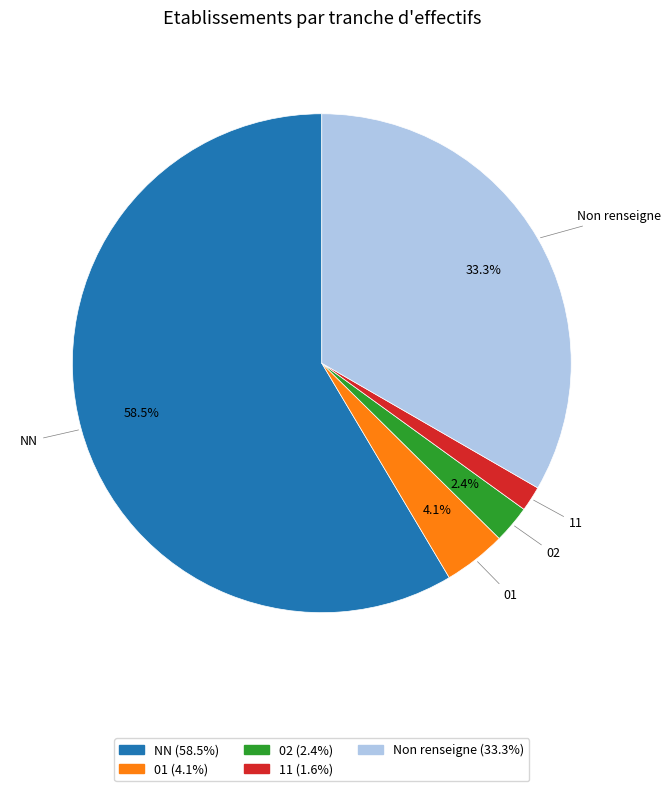

What is the ratio of the value at 11 to the value at 02?

0.7